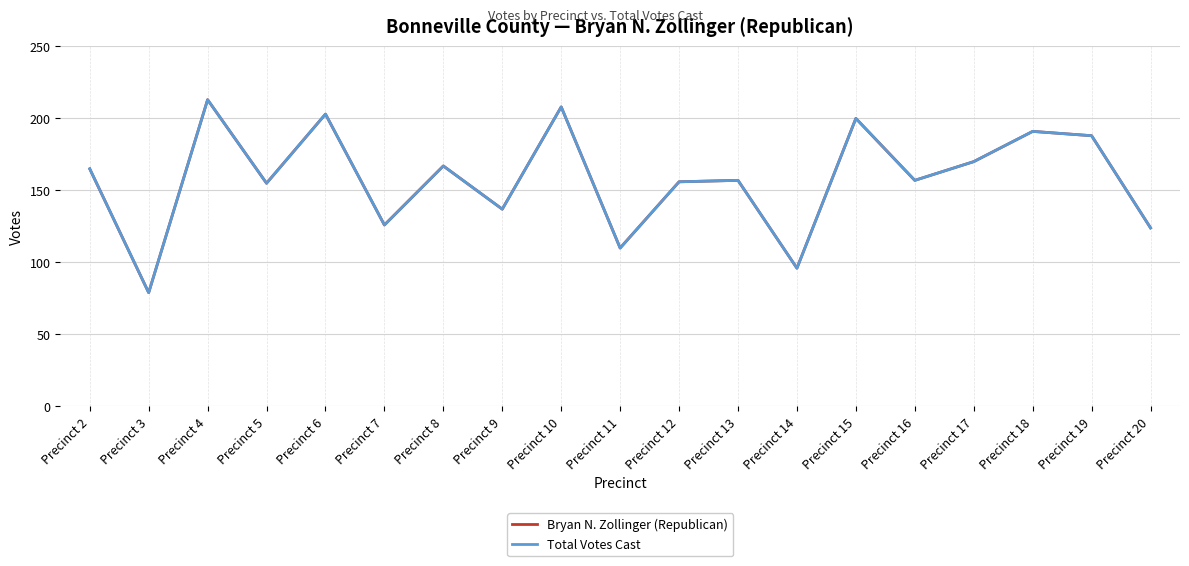

Does the chart display data point markers on the line(s)?

No